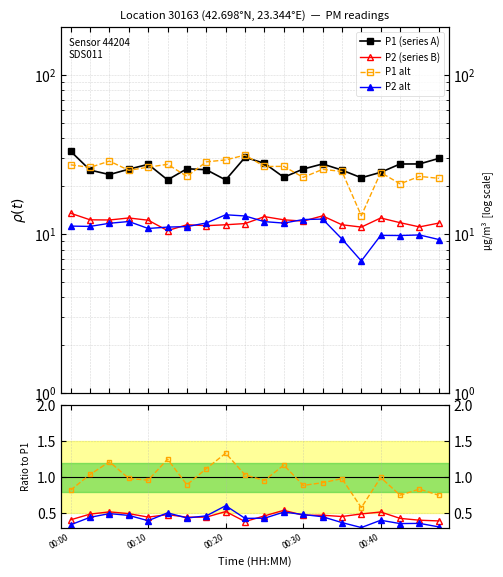

Reading left to right, transcribe all the data shown in this chart.

P1: 33.1	25.2	23.7	25.6	27.4	21.9	25.8	25.4	21.9	30.4	27.9	22.8	25.6	27.6	25.2	22.6	24.4	27.6	27.6	29.9
P2: 13.5	12.3	12.3	12.6	12.2	10.5	11.4	11.3	11.4	11.7	12.9	12.3	12.1	13.0	11.4	11.1	12.6	11.8	11.1	11.7
P1_alt: 27.2	26.2	28.8	25.2	26.4	27.4	23.1	28.4	29.2	31.4	26.6	26.6	22.7	25.5	24.8	13.1	24.4	20.7	23.1	22.4
P2_alt: 11.2	11.2	11.7	12.0	10.8	11.1	11.2	11.8	13.2	13.0	12.0	11.7	12.3	12.4	9.3	6.8	9.8	9.8	9.9	9.2